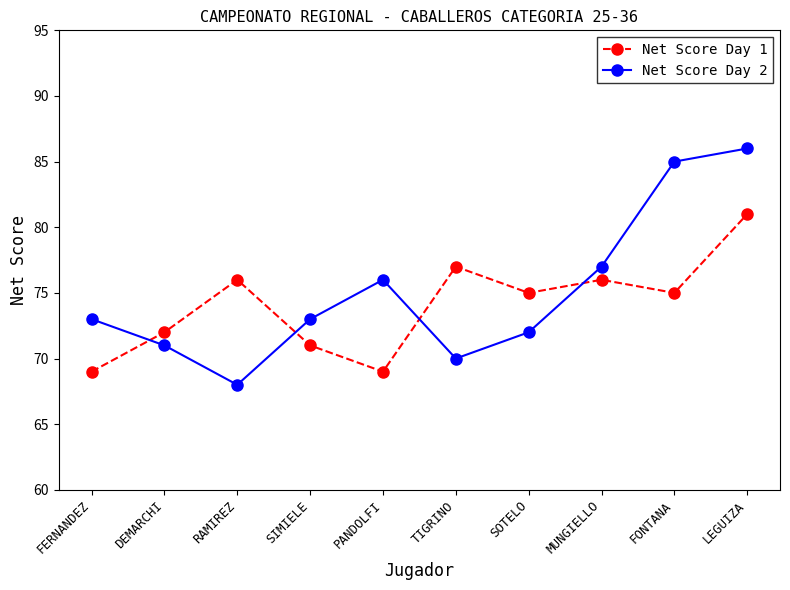

True or false: Net Score Day 2 has more than 0 interior local peaks.

True